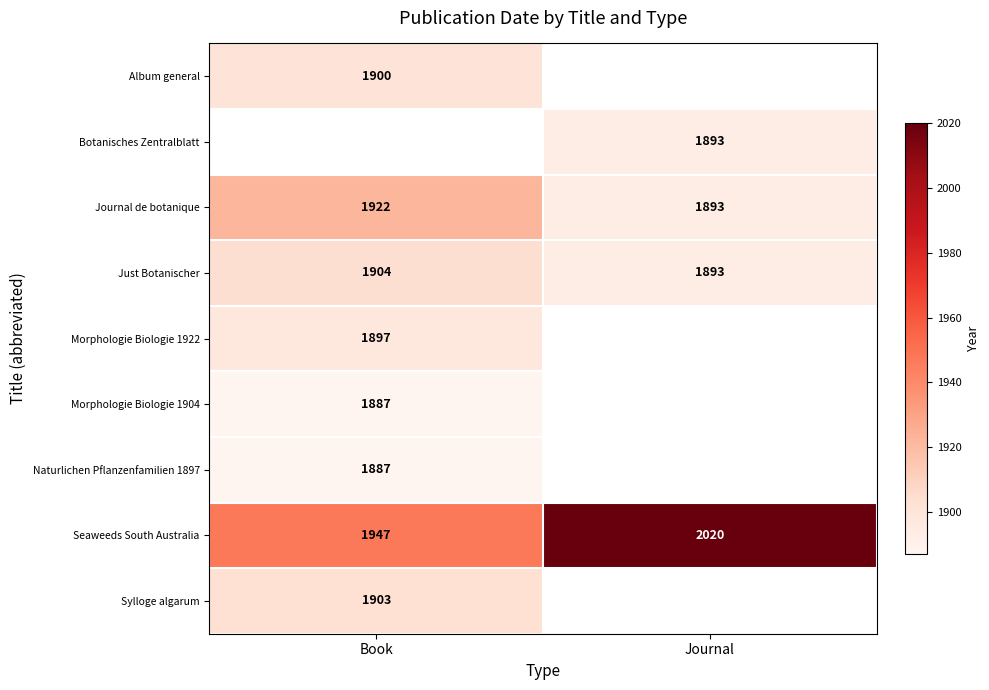

Which label corresponds to the largest value in the chart?

Journal